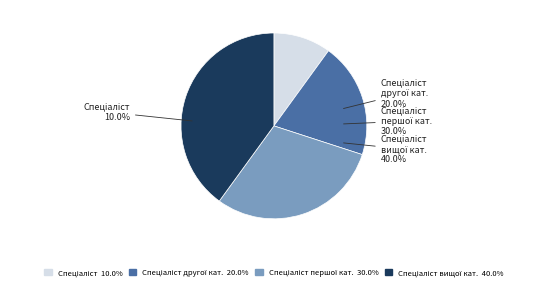

Is there any slice that represents more than half of the pie?

No